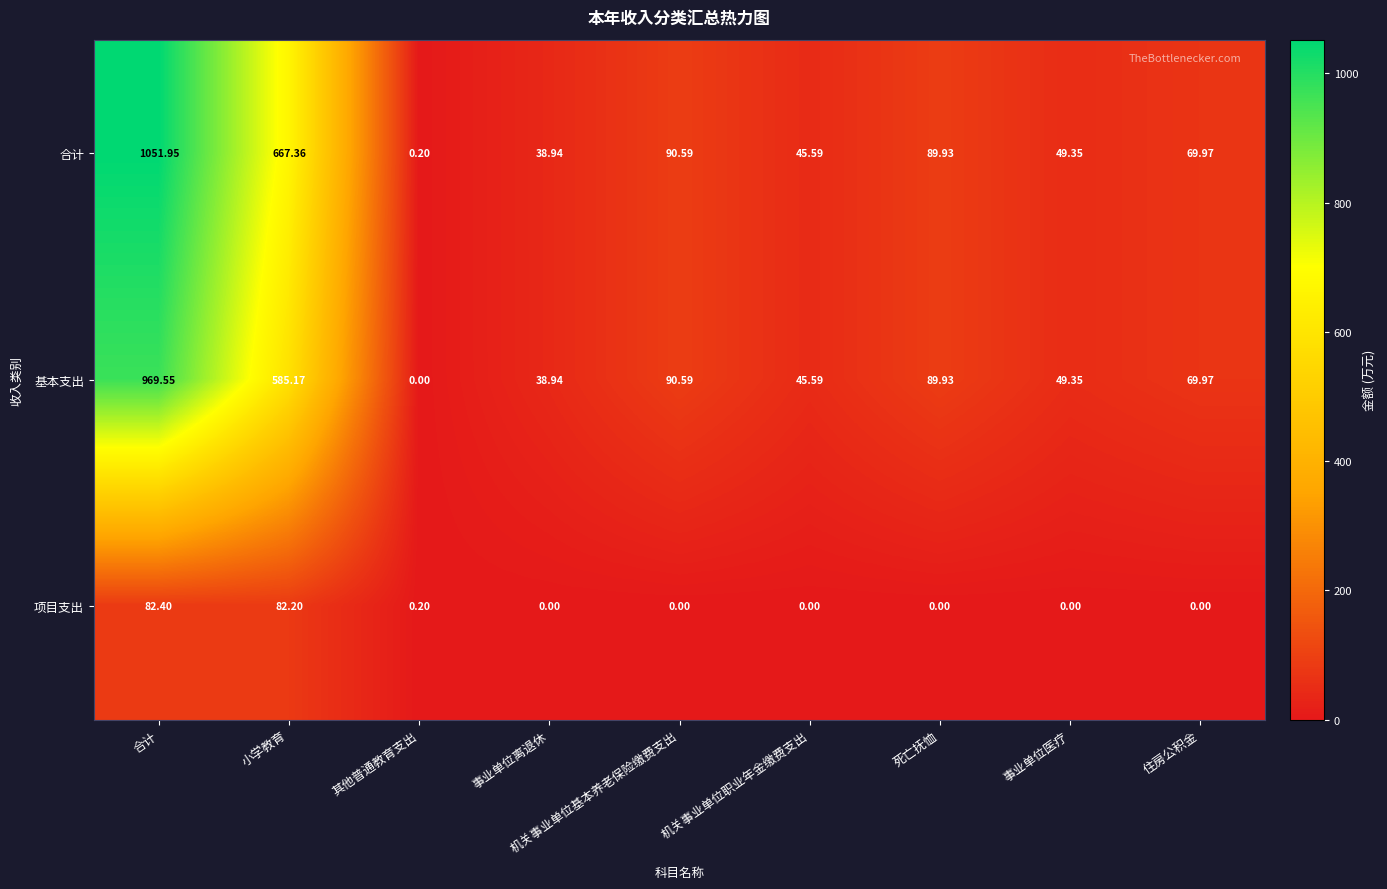

Which series has the widest spread of values?

合计